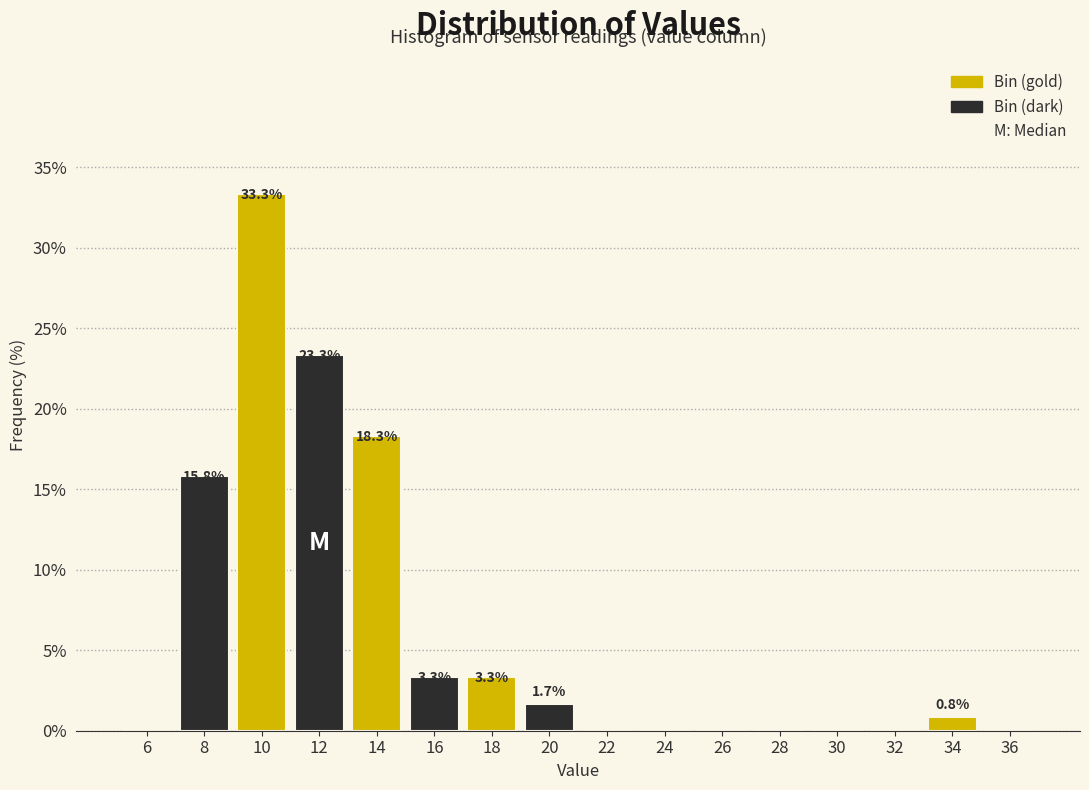

Over which range of the x-axis is the bar tallest?

9 to 11